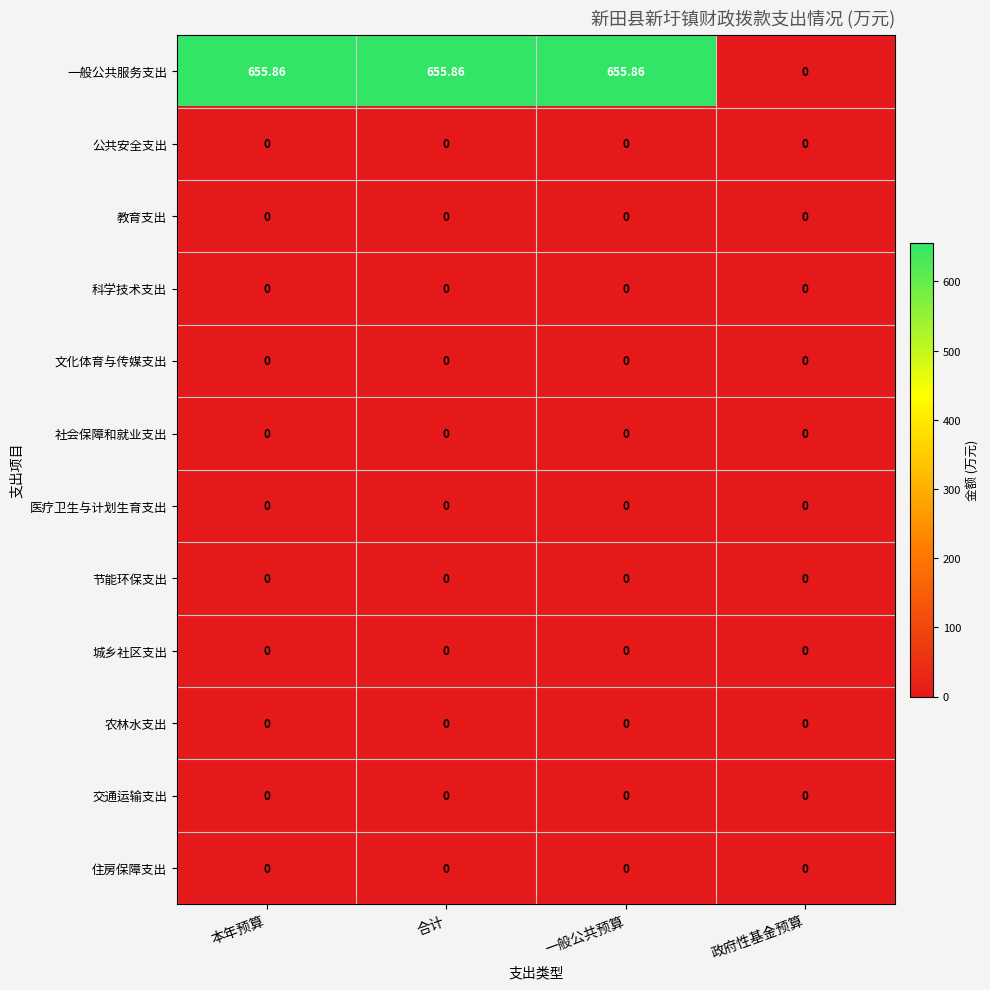

What is the difference between the highest and lowest values at 合计?

655.9